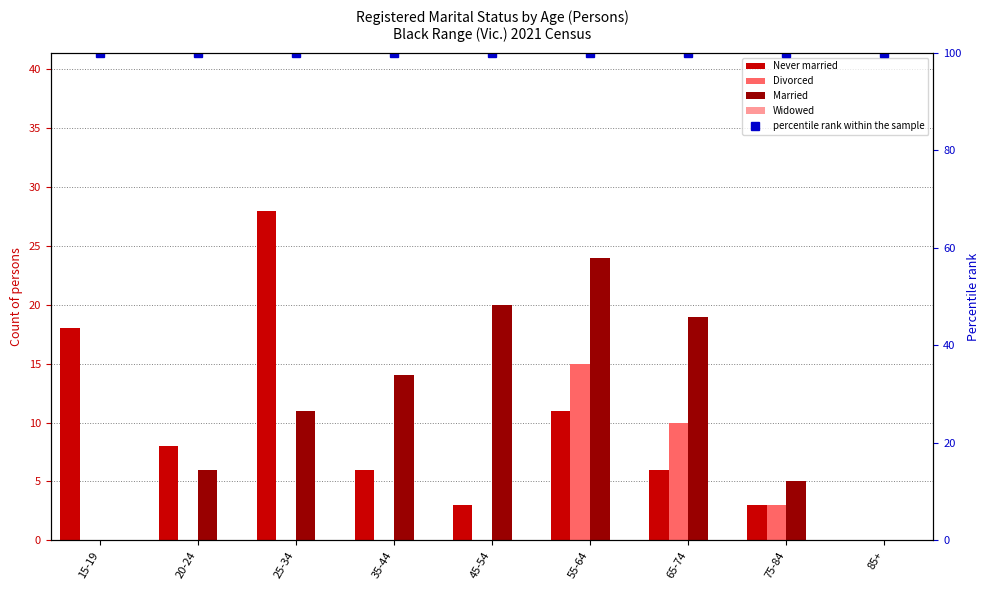

Reading left to right, list all the values displayed in this chart.

Never married: 15-19=18	20-24=8	25-34=28	35-44=6	45-54=3	55-64=11	65-74=6	75-84=3	85+=0
Divorced: 15-19=0	20-24=0	25-34=0	35-44=0	45-54=0	55-64=15	65-74=10	75-84=3	85+=0
Married: 15-19=0	20-24=6	25-34=11	35-44=14	45-54=20	55-64=24	65-74=19	75-84=5	85+=0
Widowed: 15-19=0	20-24=0	25-34=0	35-44=0	45-54=0	55-64=0	65-74=0	75-84=0	85+=0
percentile rank within the sample: 15-19=100	20-24=100	25-34=100	35-44=100	45-54=100	55-64=100	65-74=100	75-84=100	85+=100